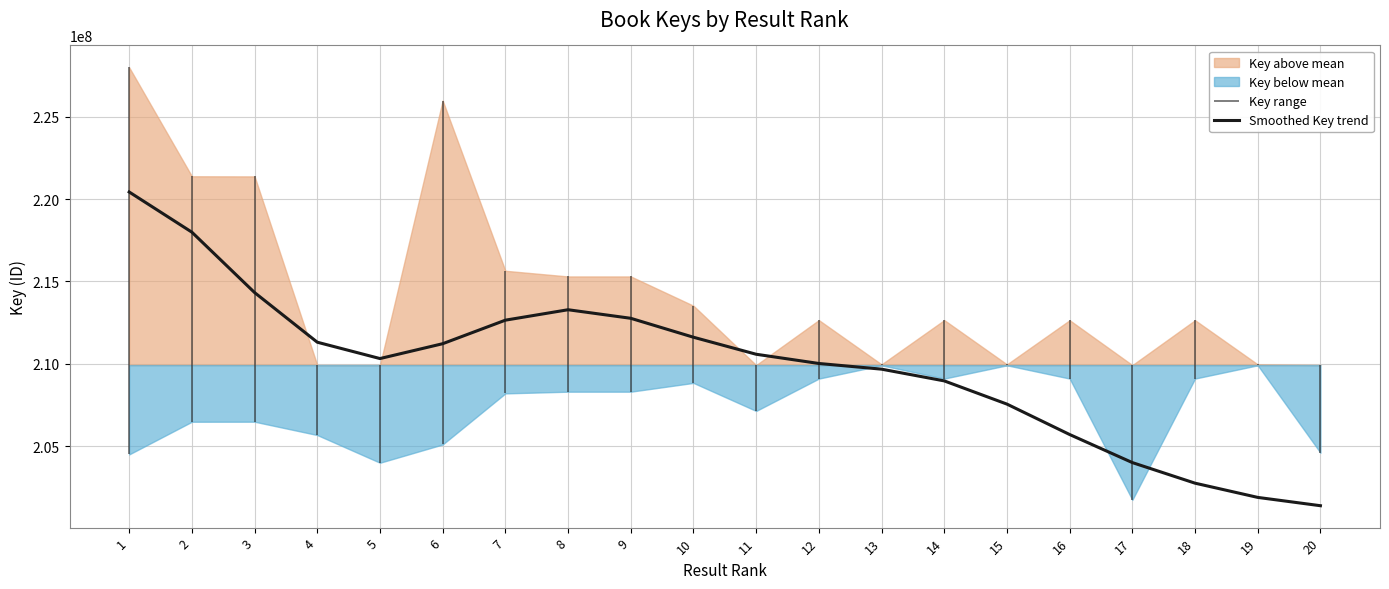

True or false: the data has more than 1 interior local peaks.

False